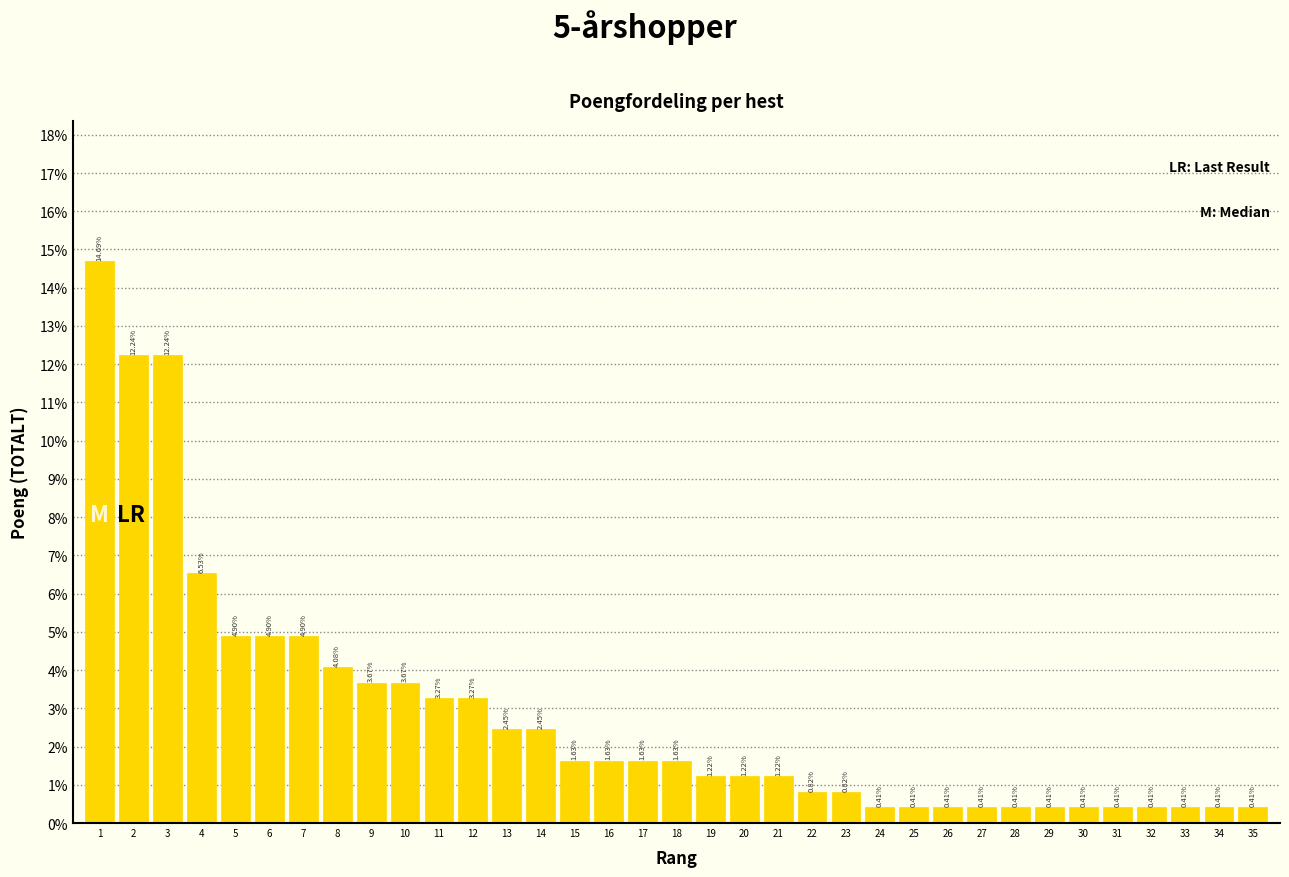

Are the bars horizontal?

No